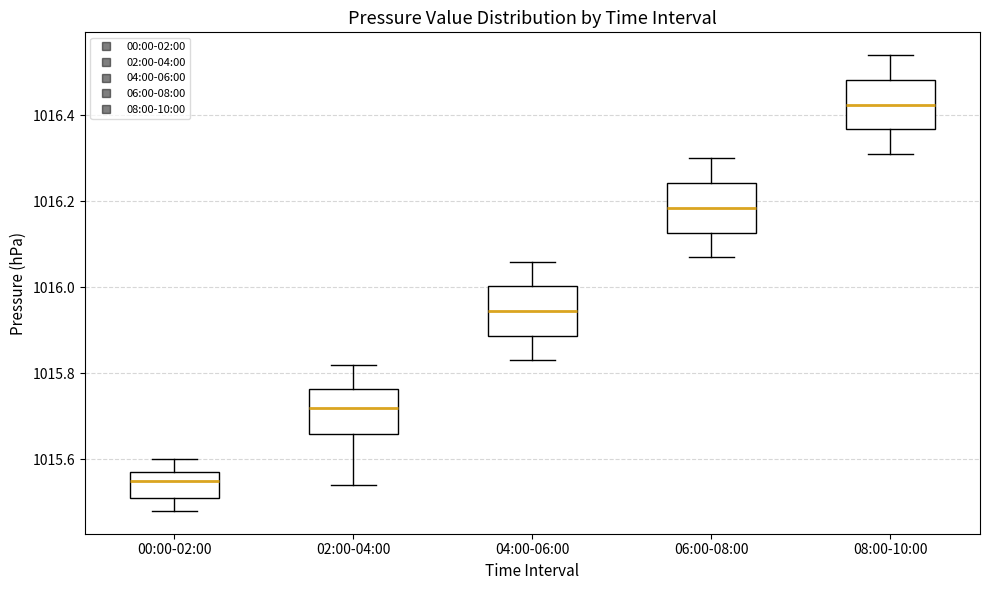

Which box has the highest median line?

08:00-10:00